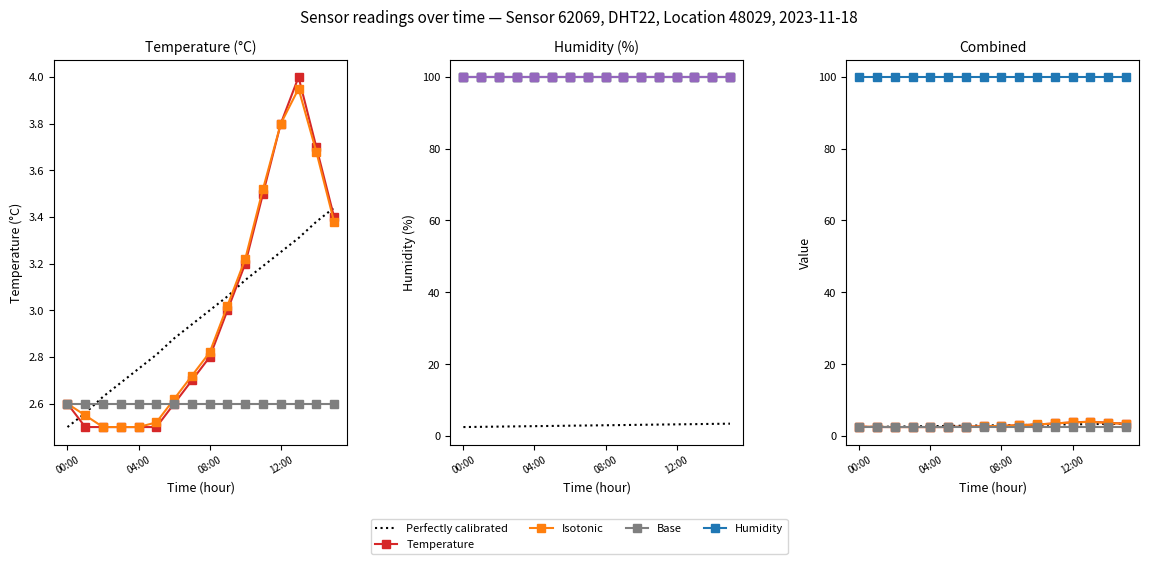

Reading right to left, transcribe all the data shown in this chart.

3.4	3.7	4.0	3.8	3.5	3.2	3.0	2.8	2.7	2.6	2.5	2.5	2.5	2.5	2.5	2.6